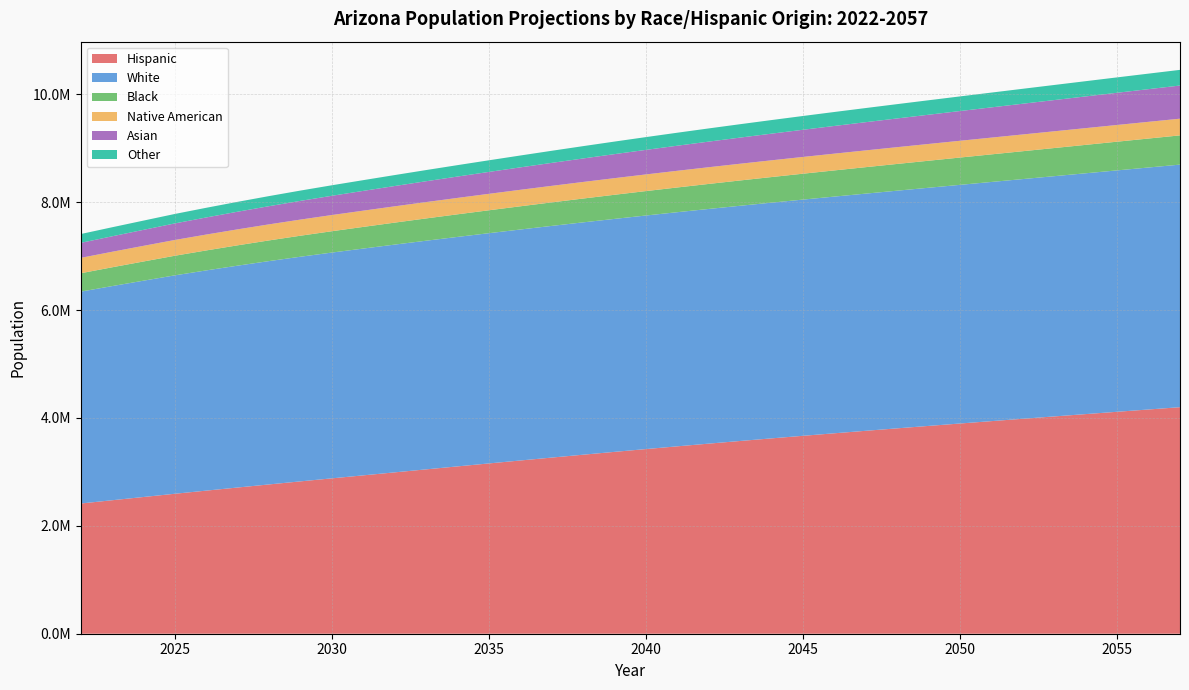

Reading right to left, transcribe all the data shown in this chart.

Hispanic: 2057=4199654.0	2056=4157188.6	2055=4114542.6	2054=4071641.9	2053=4028527.7	2052=3985121.1	2051=3941405.6	2050=3897307.8	2049=3852730.9	2048=3807717.4	2047=3762181.6	2046=3716073.2	2045=3669300.6	2044=3621753.7	2043=3573420.7	2042=3524240.5	2041=3474202.5	2040=3423302.1	2039=3371533.6	2038=3318936.6	2037=3265600.6	2036=3211629.8	2035=3157139.3	2034=3102251.1	2033=3047015.5	2032=2991566.9	2031=2936026.0	2030=2880519.4	2029=2824541.8	2028=2767889.1	2027=2710665.0	2026=2652966.0	2025=2594826.4	2024=2534676.4	2023=2474486.7	2022=2413719.9
White: 2057=4496889.9	2056=4486035.7	2055=4475234.3	2054=4464456.1	2053=4453916.2	2052=4443694.2	2051=4433851.5	2050=4424378.3	2049=4415038.9	2048=4405935.7	2047=4396973.8	2046=4388065.1	2045=4379086.1	2044=4369900.7	2043=4360505.0	2042=4350748.6	2041=4340615.4	2040=4330067.7	2039=4318969.4	2038=4307275.4	2037=4294966.4	2036=4282005.8	2035=4268432.2	2034=4254123.0	2033=4238851.6	2032=4222394.5	2031=4204530.6	2030=4185759.2	2029=4164603.0	2028=4140398.9	2027=4113020.5	2026=4082562.1	2025=4049094.0	2024=4010099.6	2023=3969889.8	2022=3927591.9
Black: 2057=542154.8	2056=537100.0	2055=532022.1	2054=526915.1	2053=521784.9	2052=516633.3	2051=511463.0	2050=506265.7	2049=501037.2	2048=495792.9	2047=490534.6	2046=485255.9	2045=479952.6	2044=474612.2	2043=469235.7	2042=463822.1	2041=458368.8	2040=452871.6	2039=447326.8	2038=441741.2	2037=436115.4	2036=430456.6	2035=424765.9	2034=419041.3	2033=413267.6	2032=407449.0	2031=401583.8	2030=395681.3	2029=389629.9	2028=383378.9	2027=376929.0	2026=370285.7	2025=363452.9	2024=356018.3	2023=348581.0	2022=341045.5
Native American: 2057=309421.0	2056=309722.0	2055=309987.3	2054=310224.2	2053=310436.3	2052=310617.3	2051=310767.3	2050=310882.3	2049=310946.6	2048=310952.8	2047=310906.8	2046=310803.3	2045=310636.7	2044=310393.3	2043=310072.9	2042=309673.7	2041=309195.0	2040=308632.2	2039=307985.6	2038=307285.1	2037=306538.9	2036=305751.7	2035=304920.9	2034=304046.5	2033=303129.1	2032=302173.0	2031=301174.3	2030=300140.7	2029=298965.5	2028=297613.2	2027=296086.7	2026=294350.1	2025=292404.6	2024=290033.5	2023=287672.5	2022=285303.5
Asian: 2057=614571.6	2056=605730.4	2055=596827.1	2054=587844.2	2053=578790.3	2052=569664.5	2051=560474.0	2050=551211.1	2049=541869.9	2048=532462.8	2047=522987.9	2046=513447.8	2045=503848.4	2044=494194.9	2043=484497.1	2042=474758.4	2041=464992.0	2040=455197.6	2039=445380.5	2038=435541.6	2037=425681.4	2036=415815.3	2035=405947.2	2034=396078.9	2033=386215.2	2032=376367.6	2031=366544.1	2030=356756.5	2029=346928.1	2028=337018.5	2027=327033.1	2026=316979.1	2025=306834.4	2024=296400.0	2023=286797.0	2022=277946.3
Other: 2057=290463.4	2056=287811.7	2055=285151.0	2054=282468.5	2053=279749.2	2052=276983.2	2051=274160.6	2050=271275.6	2049=268314.6	2048=265271.0	2047=262130.3	2046=258883.5	2045=255525.2	2044=252041.5	2043=248427.6	2042=244679.8	2041=240802.6	2040=236807.6	2039=232709.0	2038=228527.8	2037=224287.1	2036=220019.0	2035=215746.9	2034=211492.3	2033=207269.9	2032=203096.4	2031=198986.8	2030=194957.2	2029=190969.1	2028=187008.3	2027=183082.8	2026=179200.5	2025=175360.9	2024=171405.5	2023=167495.4	2022=163582.0